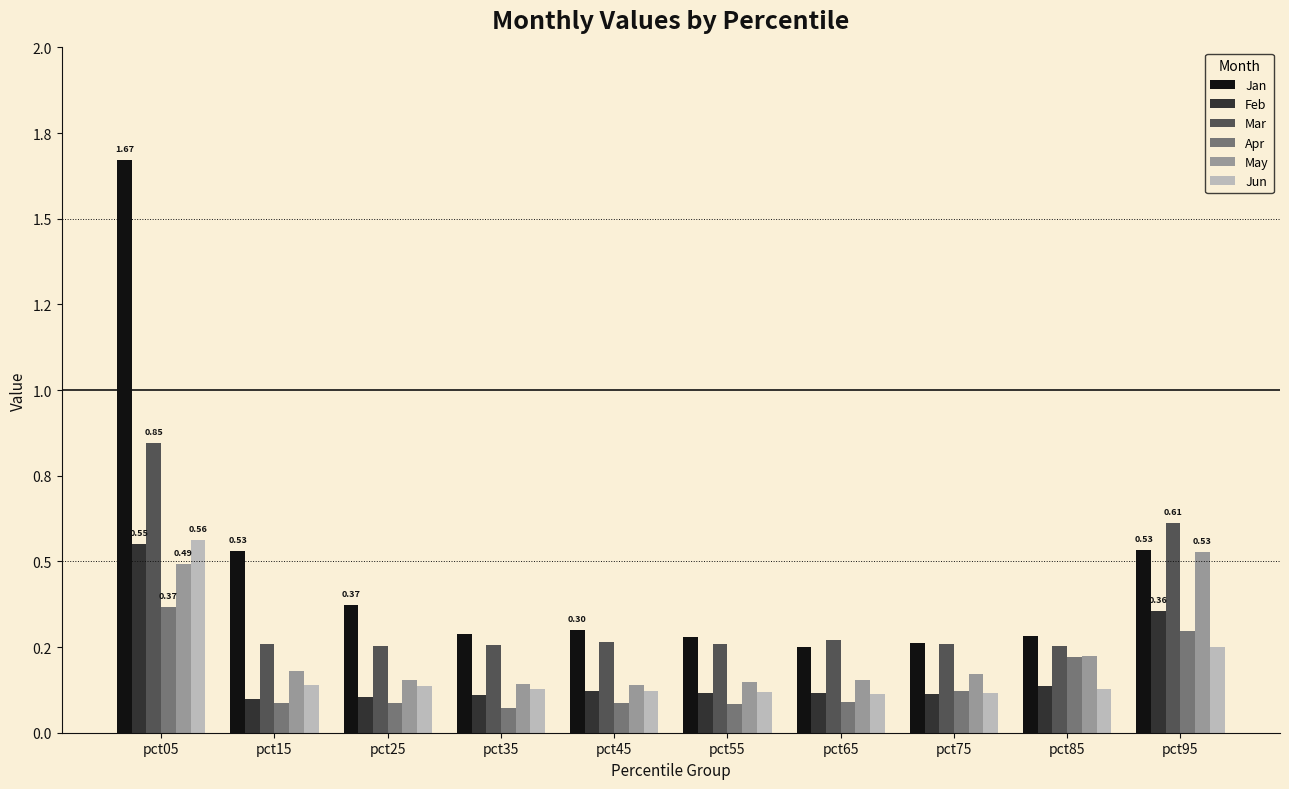

What is the value of the Feb bar at the 6th from the left?

0.1